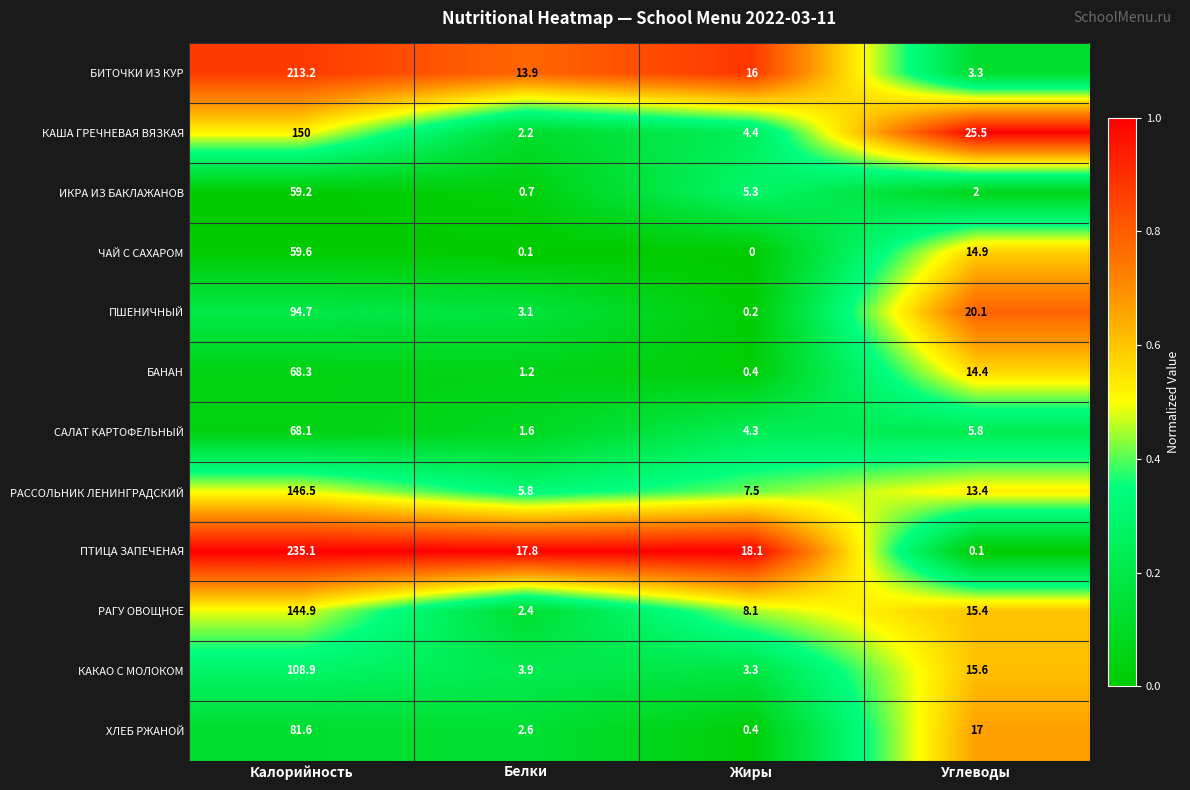

Which series changed the most between Белки and Углеводы?

КАША ГРЕЧНЕВАЯ ВЯЗКАЯ